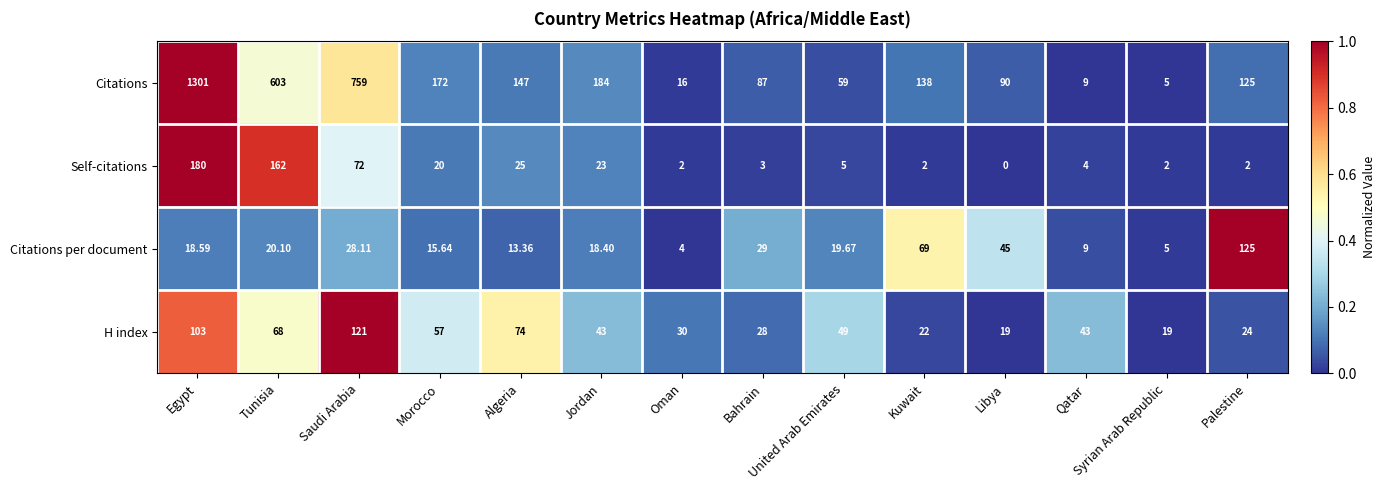

Rank the series at Algeria from highest to lowest value.

Citations, H index, Self-citations, Citations per document